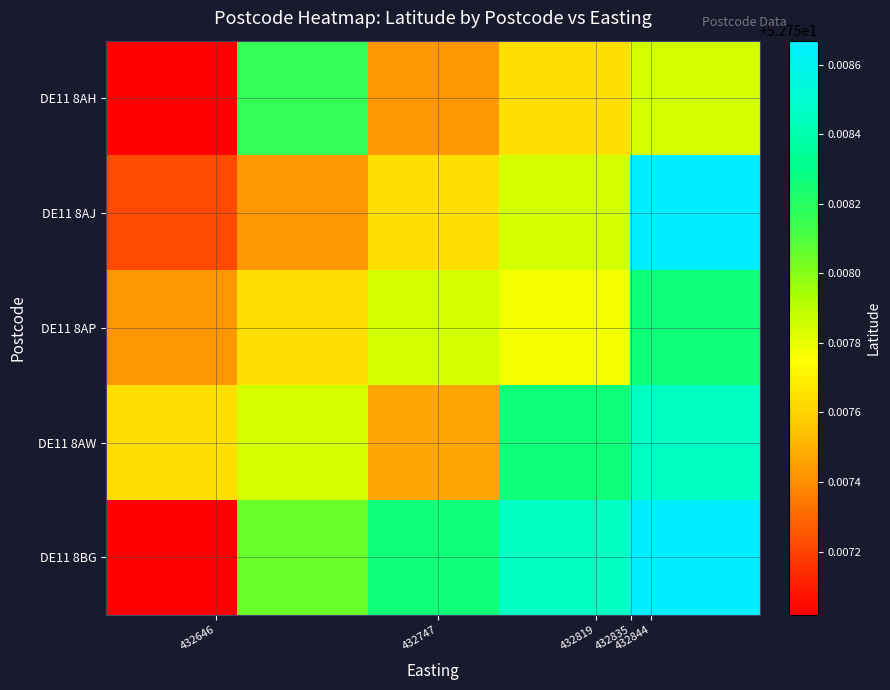

What is the minimum value shown in the chart?

52.8